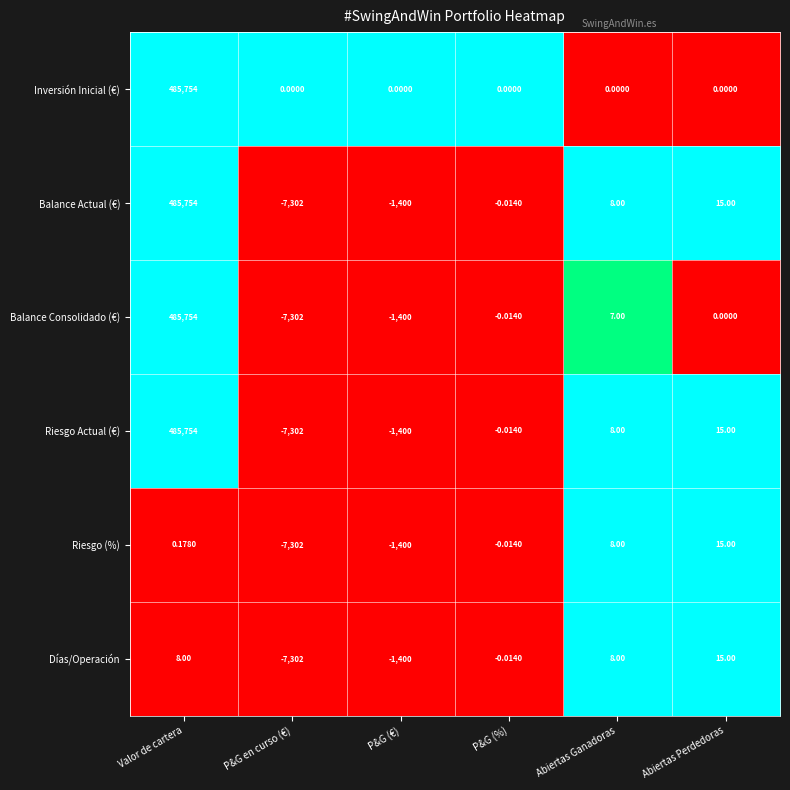

At which category is the sum across all series the highest?

Valor de cartera